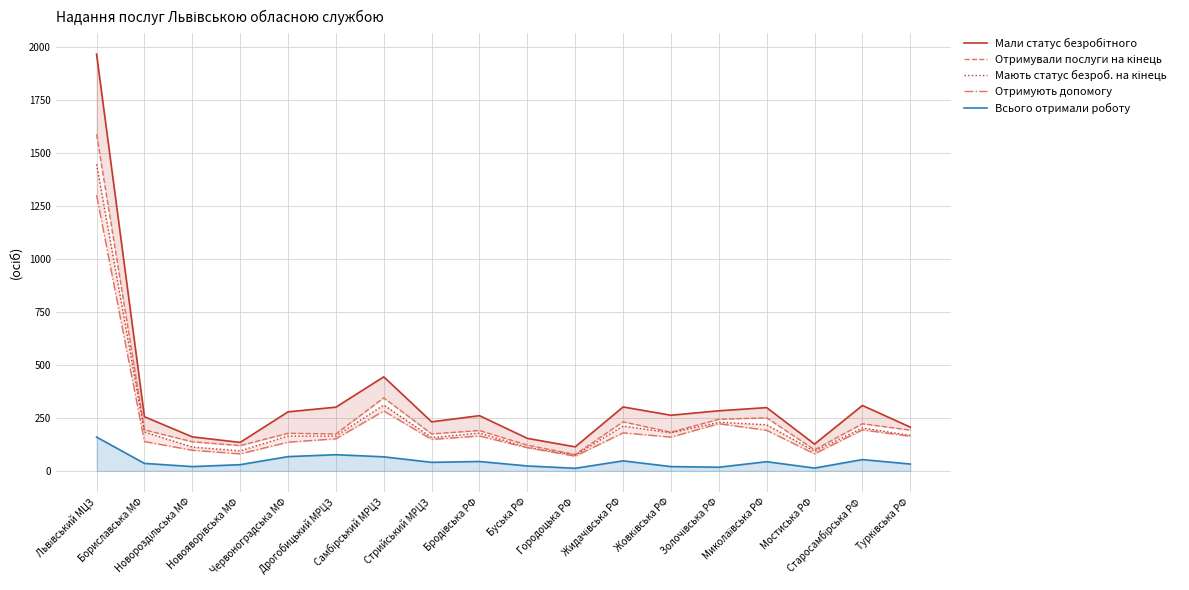

At which category does Отримують допомогу reach its first local peak?

Самбірський МРЦЗ